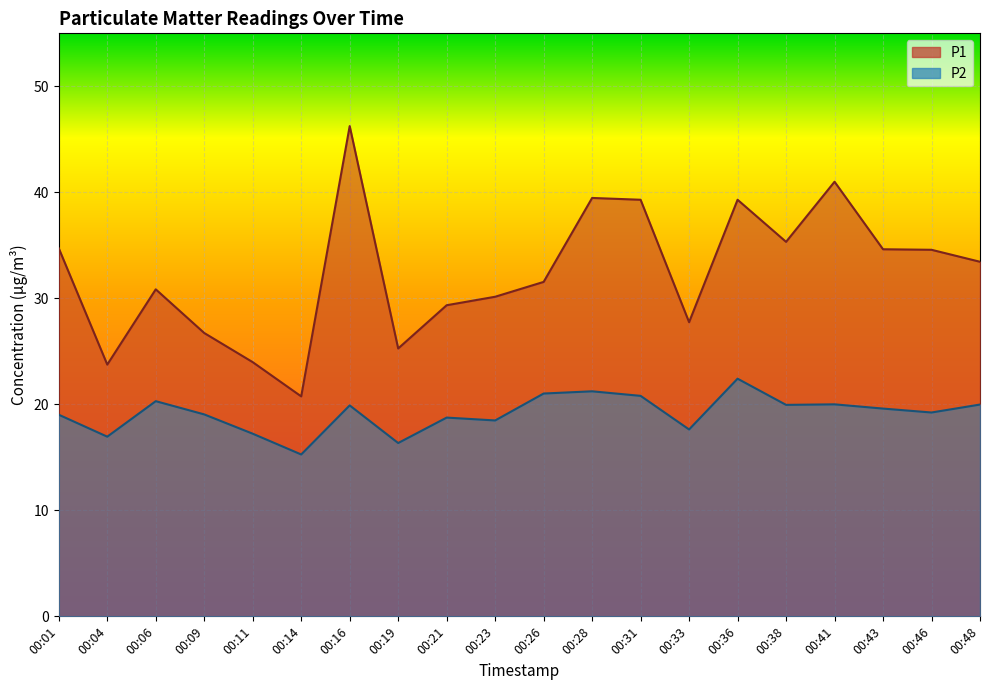

Which series has the largest total across all categories?

P1